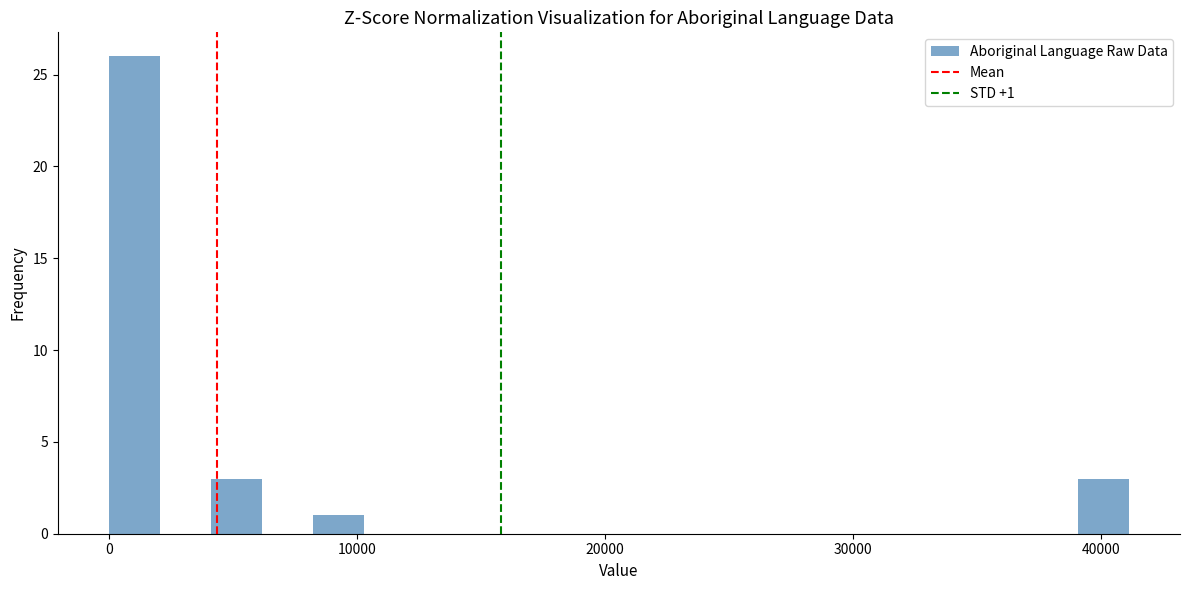

Around what value on the x-axis is the tallest bar? Give the approximate position of its centre, as read against the axis.

1000